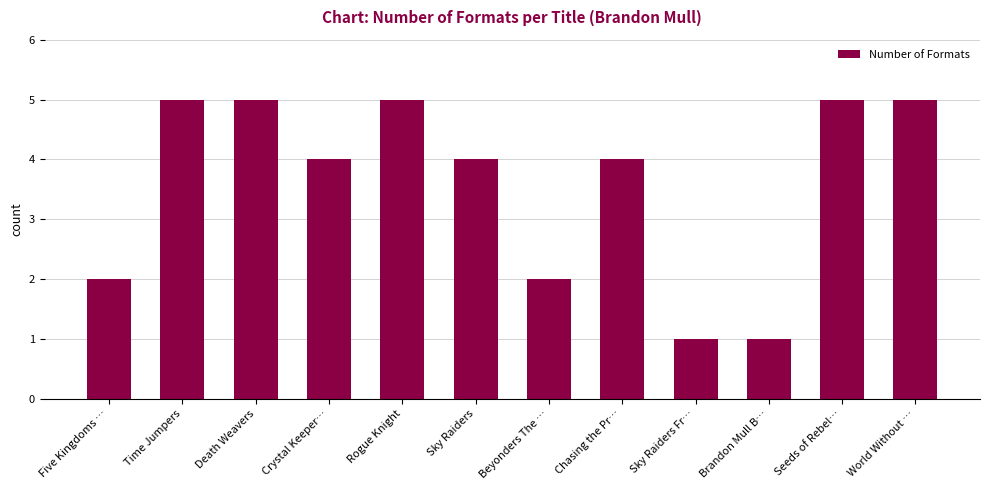

What is the sum of the values at Seeds of Rebel… and Crystal Keeper…?

9